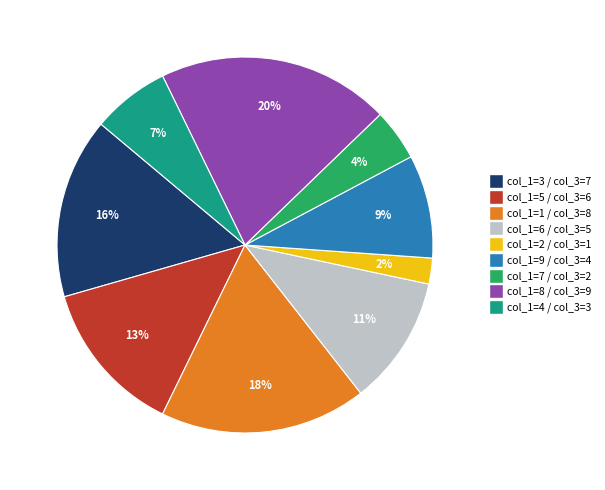

What percentage is the col_1=8 / col_3=9 slice, to the nearest percent?

20%